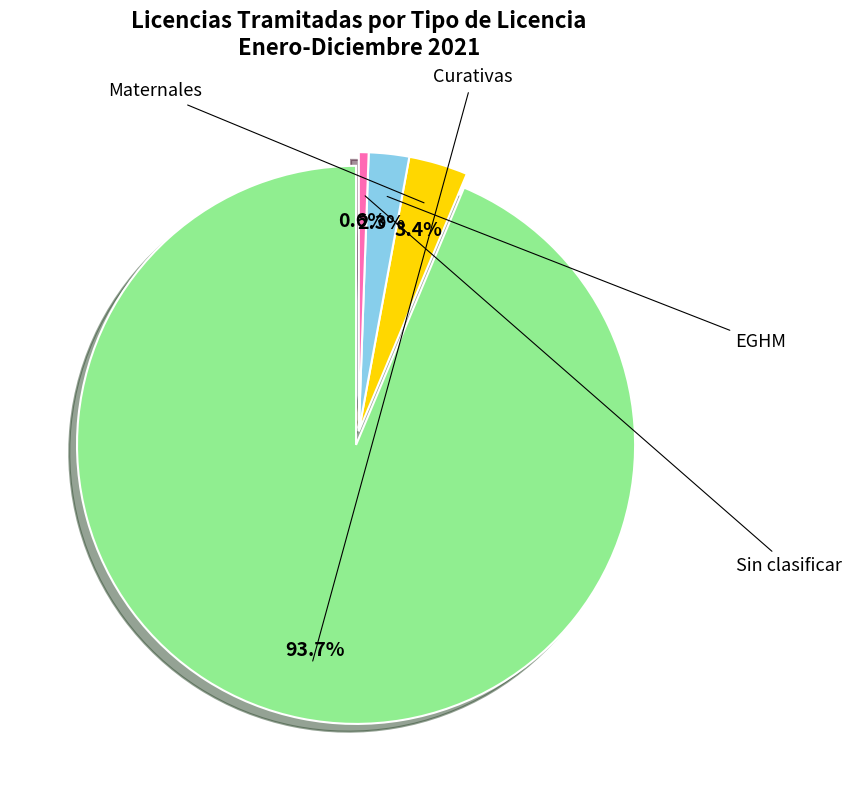

Does any single category account for the majority?

Yes